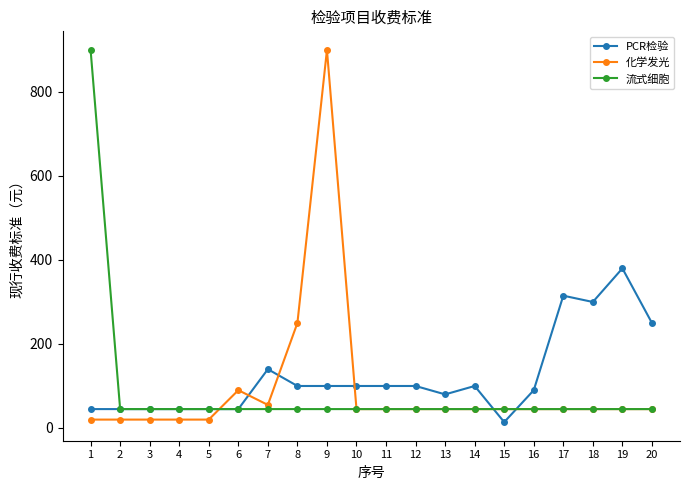

How many intersections are there between 化学发光 and PCR检验?

6